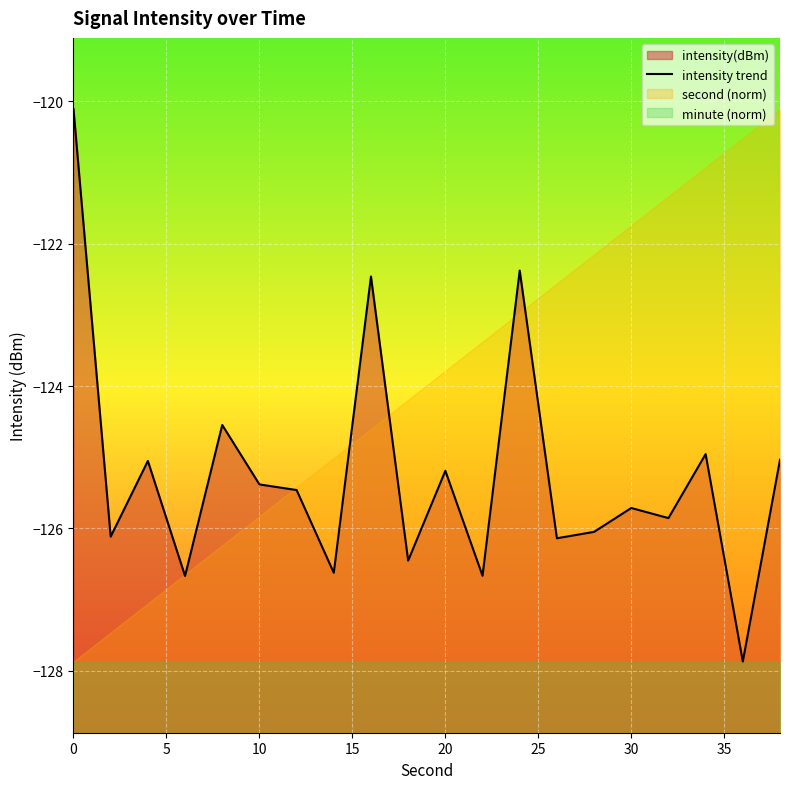

What is the minimum value shown in the chart?

-127.9